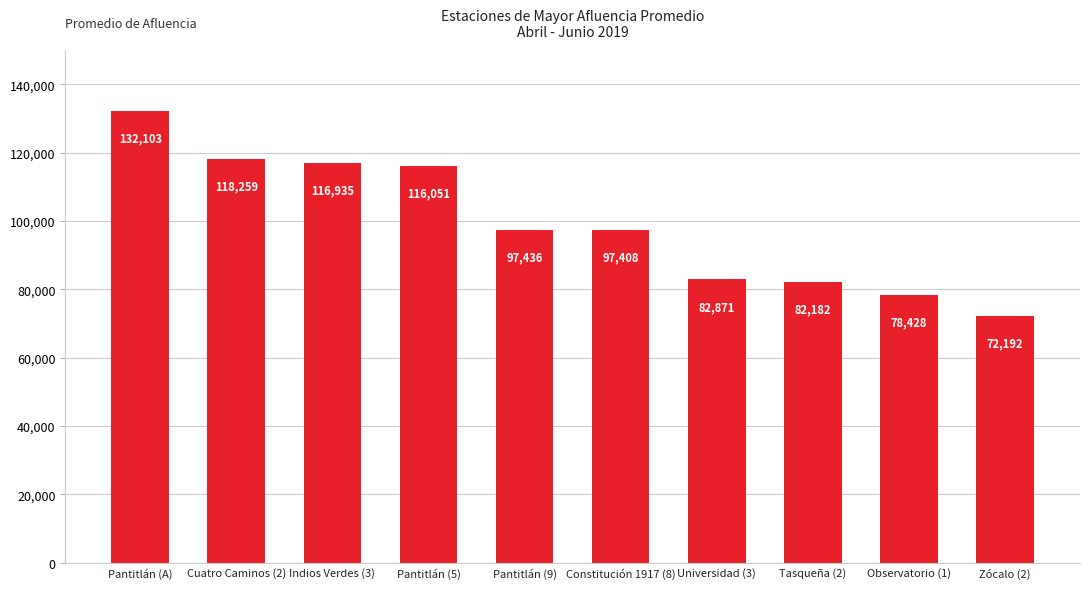

The value at Zócalo (2) is 16281. True or false?

False